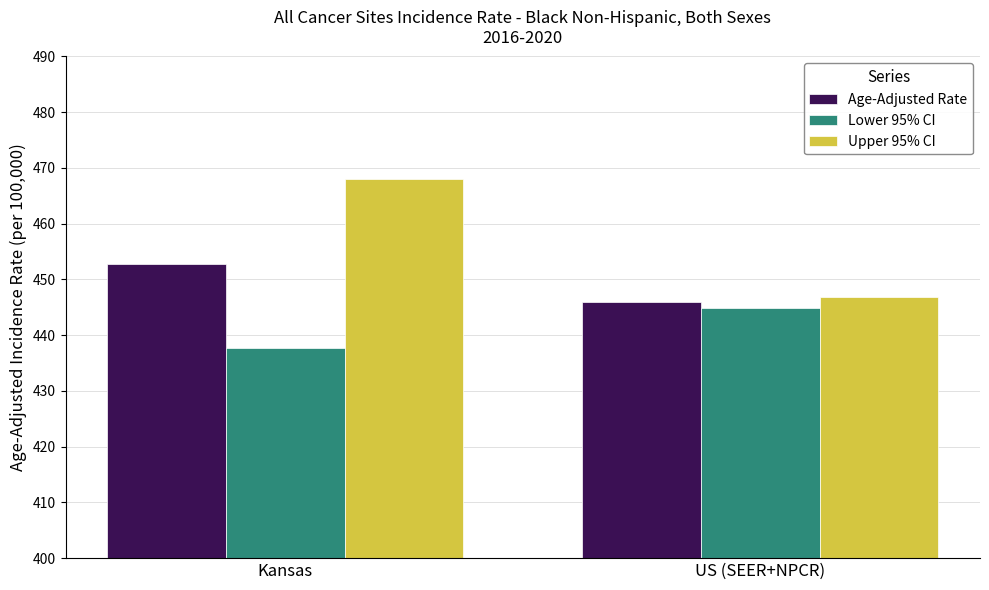

What is the sum of all Lower 95% CI values?

882.6